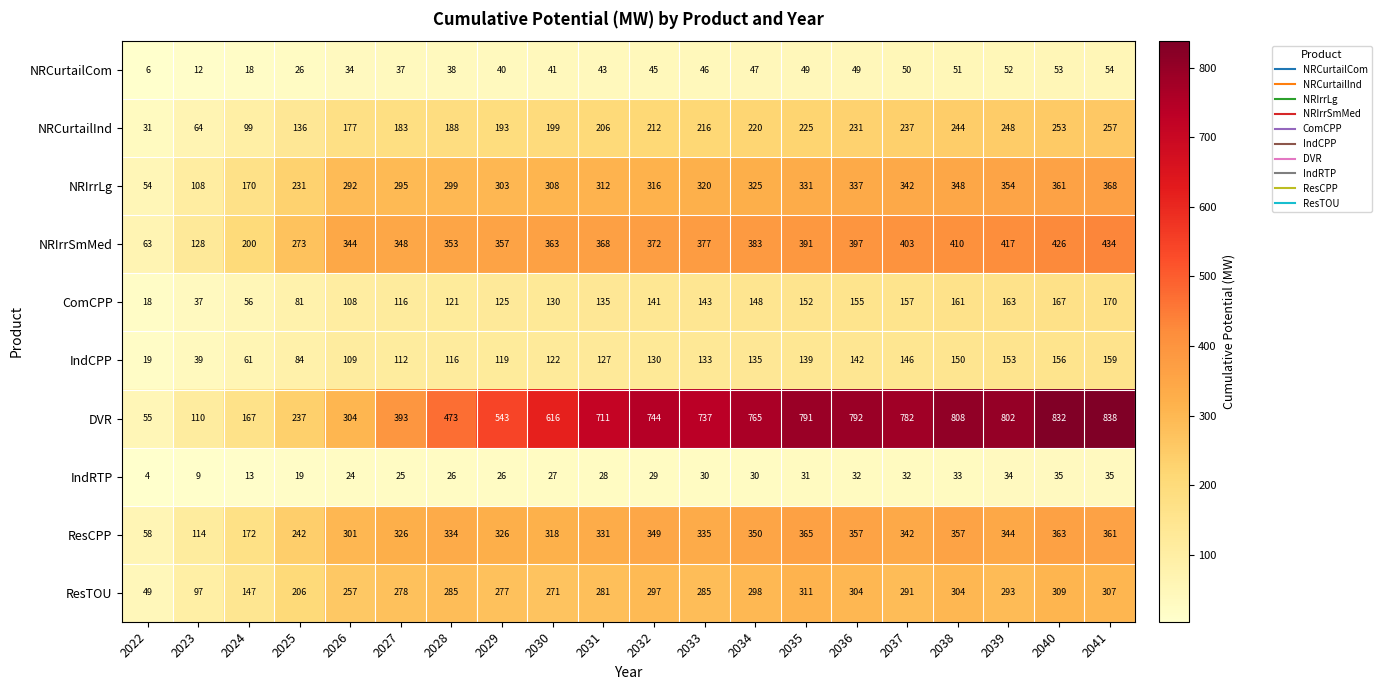

List the series in order of their peak value, highest first.

DVR, NRIrrSmMed, NRIrrLg, ResCPP, ResTOU, NRCurtailInd, ComCPP, IndCPP, NRCurtailCom, IndRTP